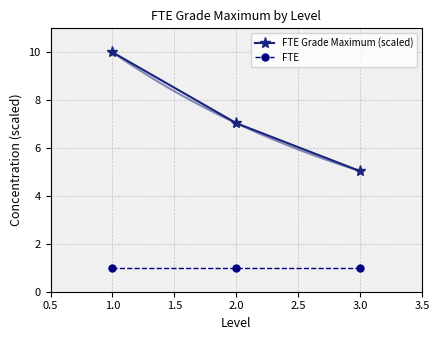

What value does the FTE Grade Maximum (scaled) series have at 1.0?

10.0